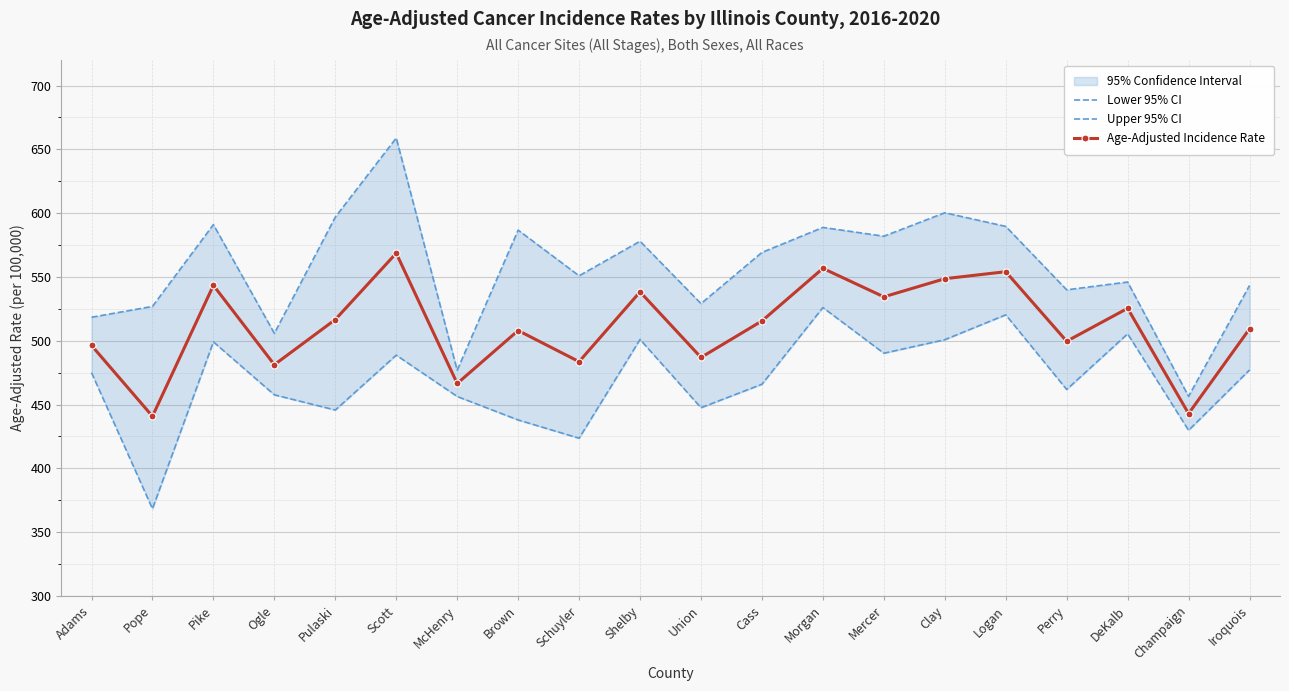

What is the difference between the maximum and minimum values in the Age-Adjusted Incidence Rate series?

127.8